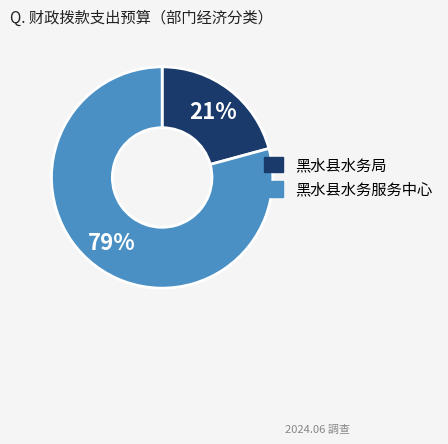

To the nearest percent, what is the average slice percentage?

50%